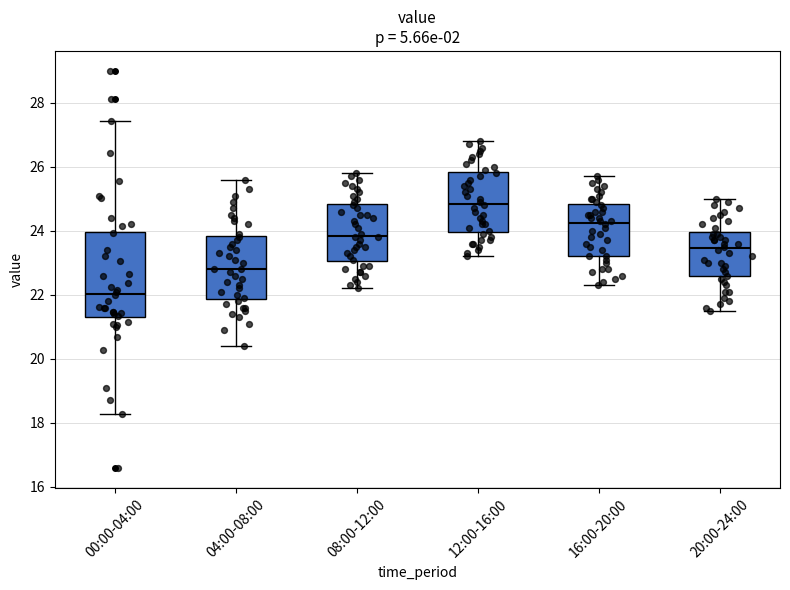

Reading left to right, transcribe this box plot: for each box, give where its median line is, the range the box spans, and where its two whiskers end, as read against the y-axis. The values are not printed on the chart, so give them approximately, as read against the axis.

00:00-04:00: median 22.0, box 21.4 to 24.0, whiskers 18.2 to 27.4
04:00-08:00: median 22.8, box 21.8 to 23.8, whiskers 20.4 to 25.6
08:00-12:00: median 23.8, box 23.0 to 24.8, whiskers 22.2 to 25.8
12:00-16:00: median 24.8, box 24.0 to 25.8, whiskers 23.2 to 26.8
16:00-20:00: median 24.2, box 23.2 to 24.8, whiskers 22.4 to 25.8
20:00-24:00: median 23.4, box 22.6 to 24.0, whiskers 21.6 to 25.0